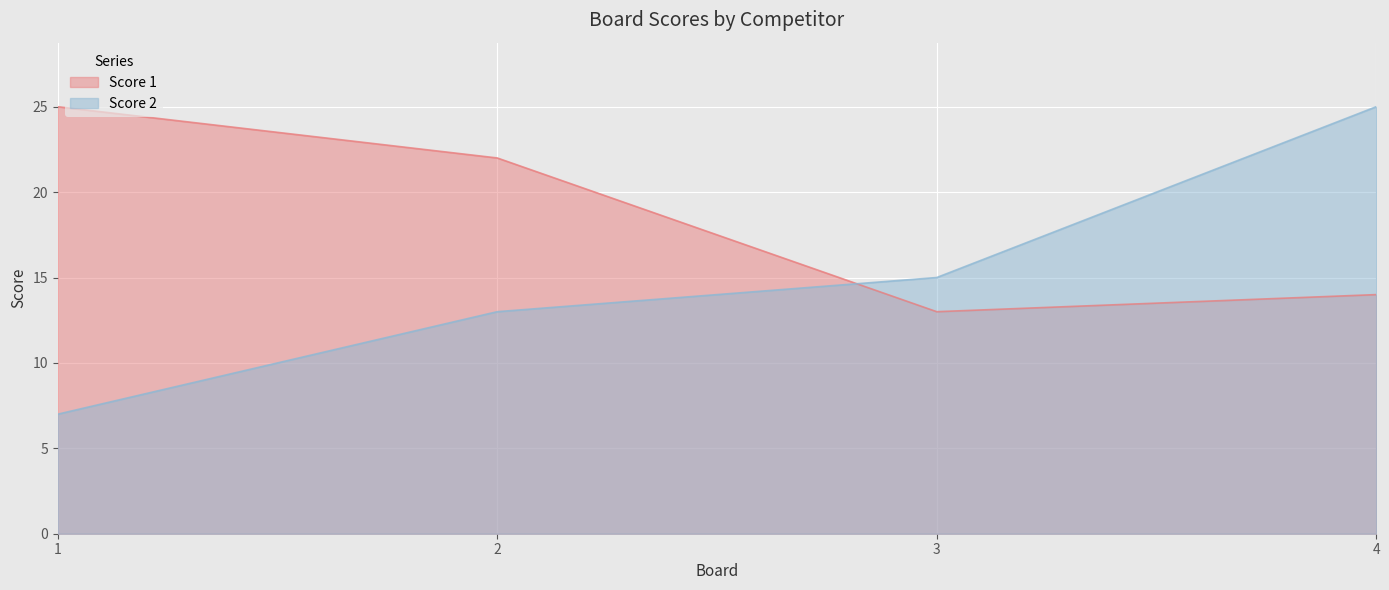

How many Score 2 values are between 13 and 25?

3